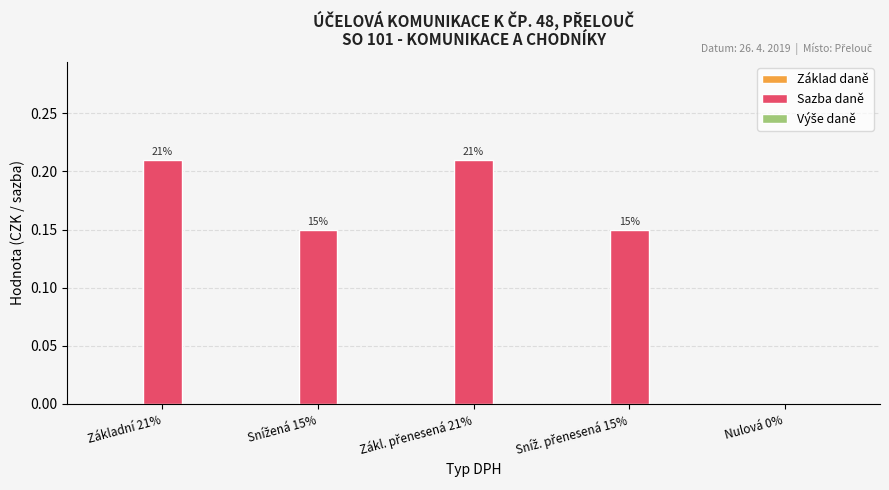

Are the bars horizontal?

No